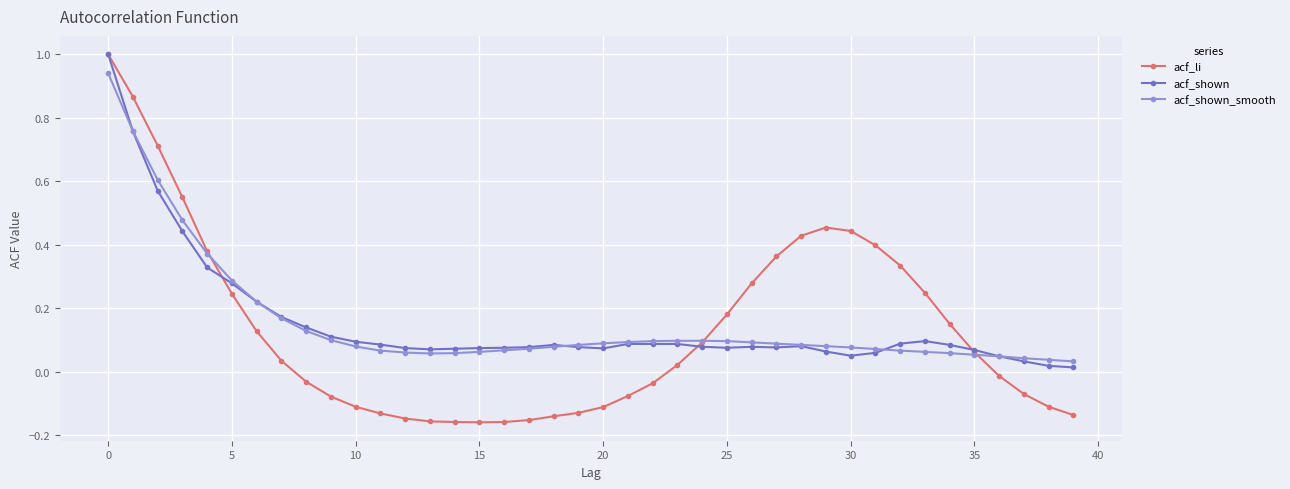

Which series has the largest range (max minus min)?

acf_li